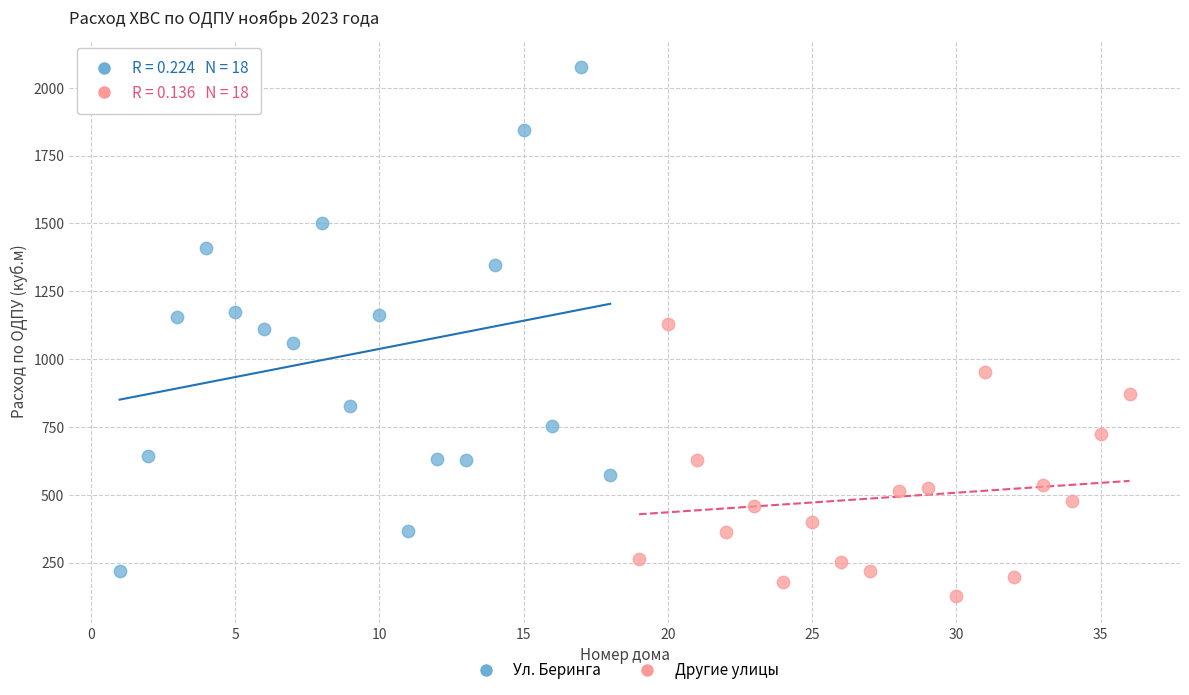

Which series reaches the maximum Y coordinate?

Ул. Беринга